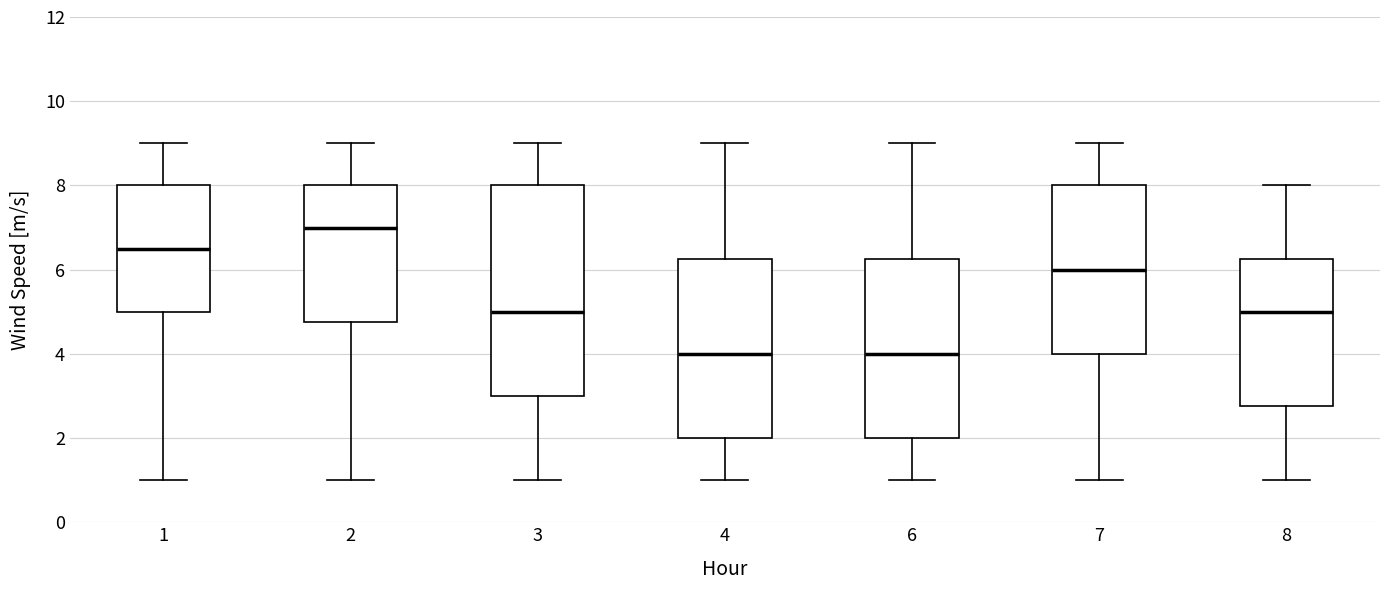

Which box is the tallest, from its lower edge to its upper edge?

3